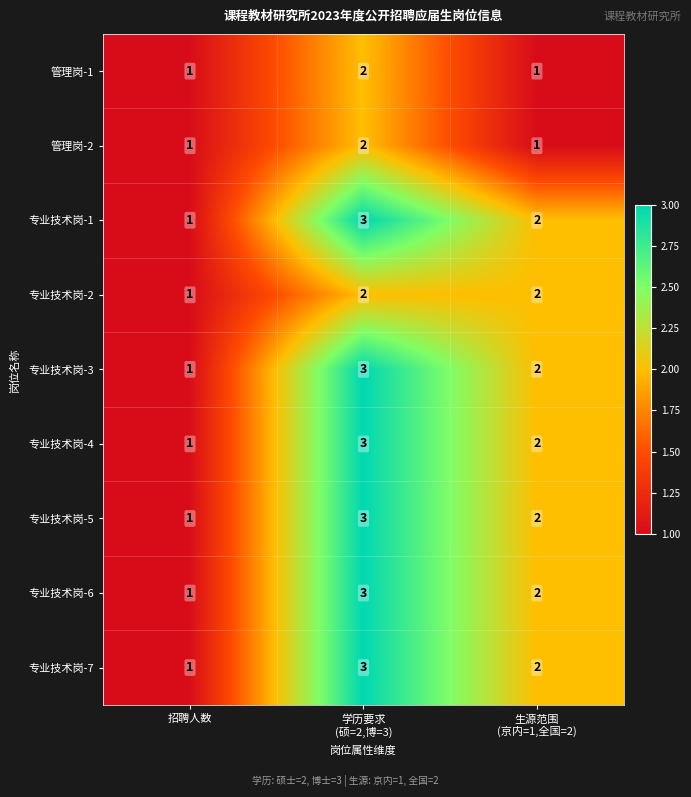

How many 专业技术岗-7 values are between 1 and 3?

3